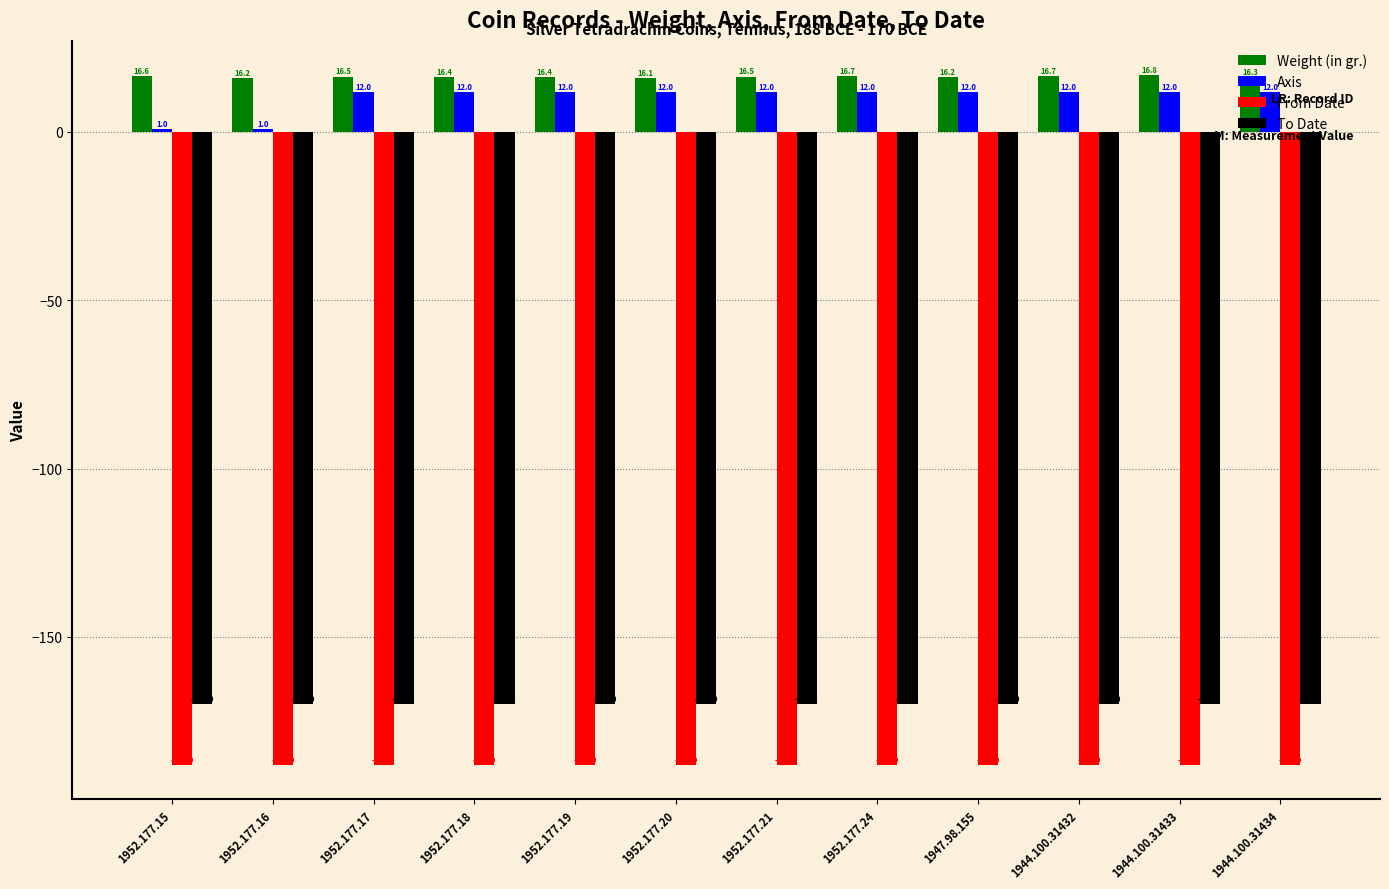

How many data points does each series have?

12